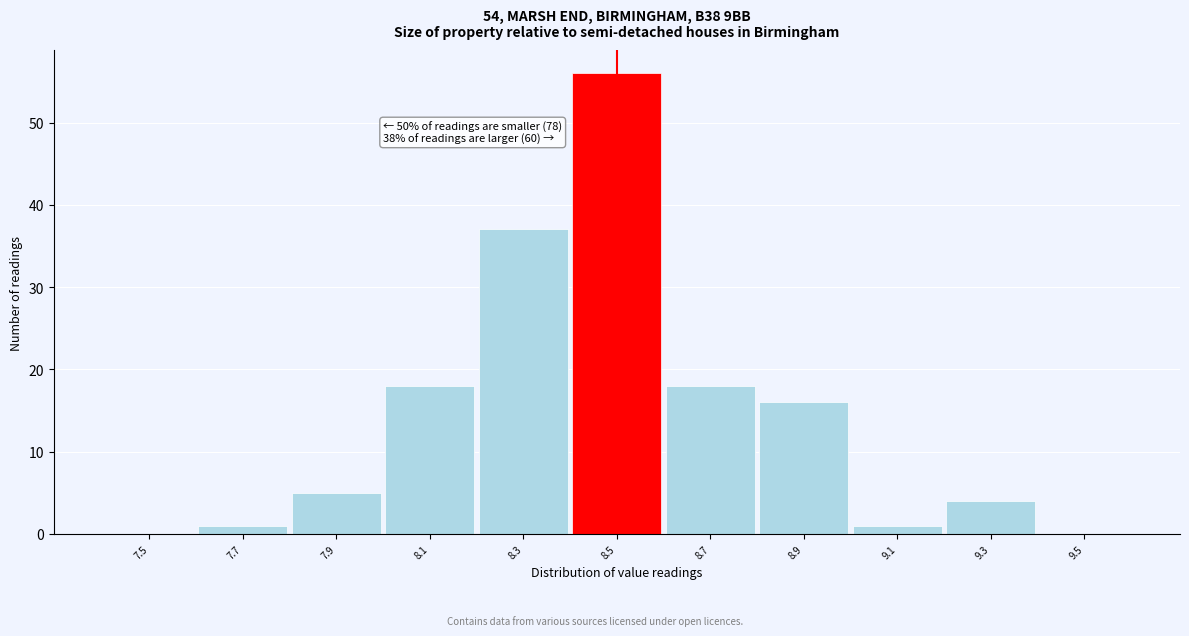

Reading left to right, extract all data points from this chart.

7.5=0	7.7=1	7.9=5	8.1=18	8.3=37	8.5=56	8.7=18	8.9=16	9.1=1	9.3=4	9.5=0